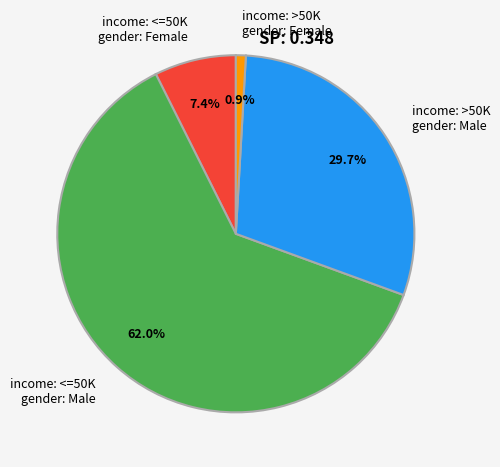

Rank the categories by value from lowest to highest.

income: >50K gender: Female, income: <=50K gender: Female, income: >50K gender: Male, income: <=50K gender: Male